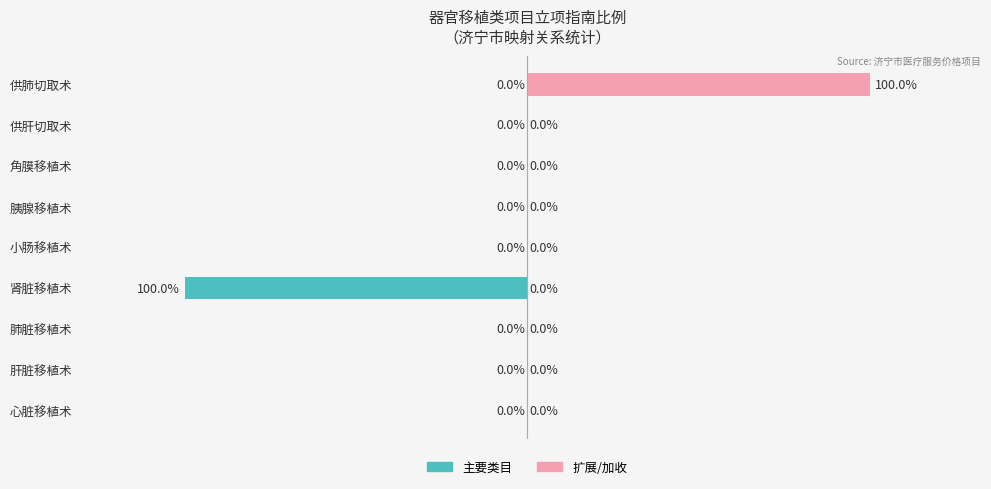

What is the minimum value shown in the chart?

-100